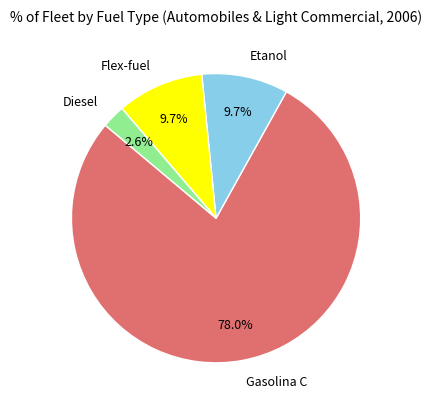

What is the total percentage of Diesel and Etanol?

12.3%